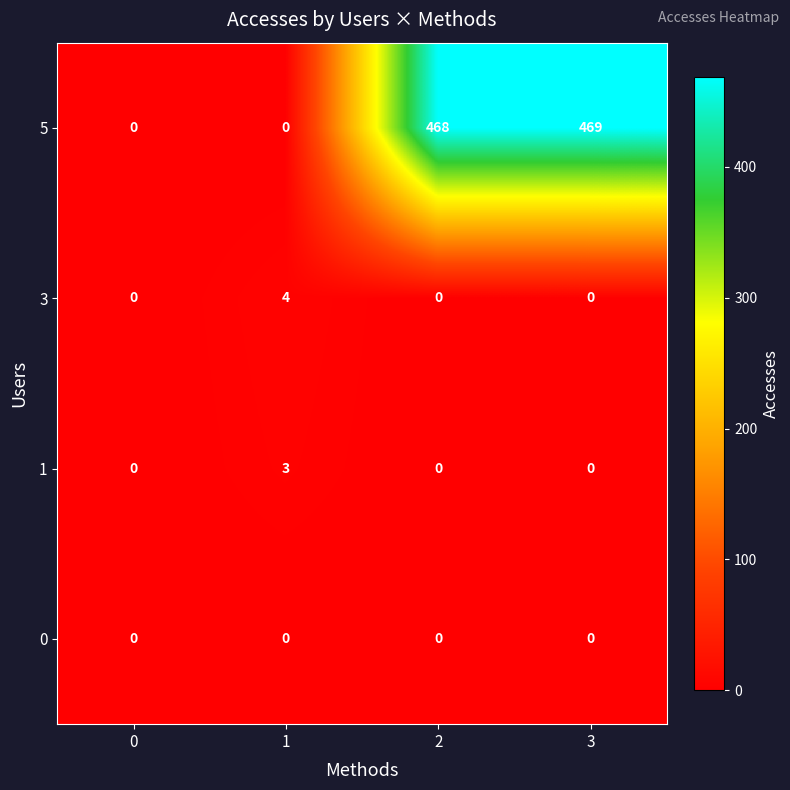

Read the 5 value at 2.

468